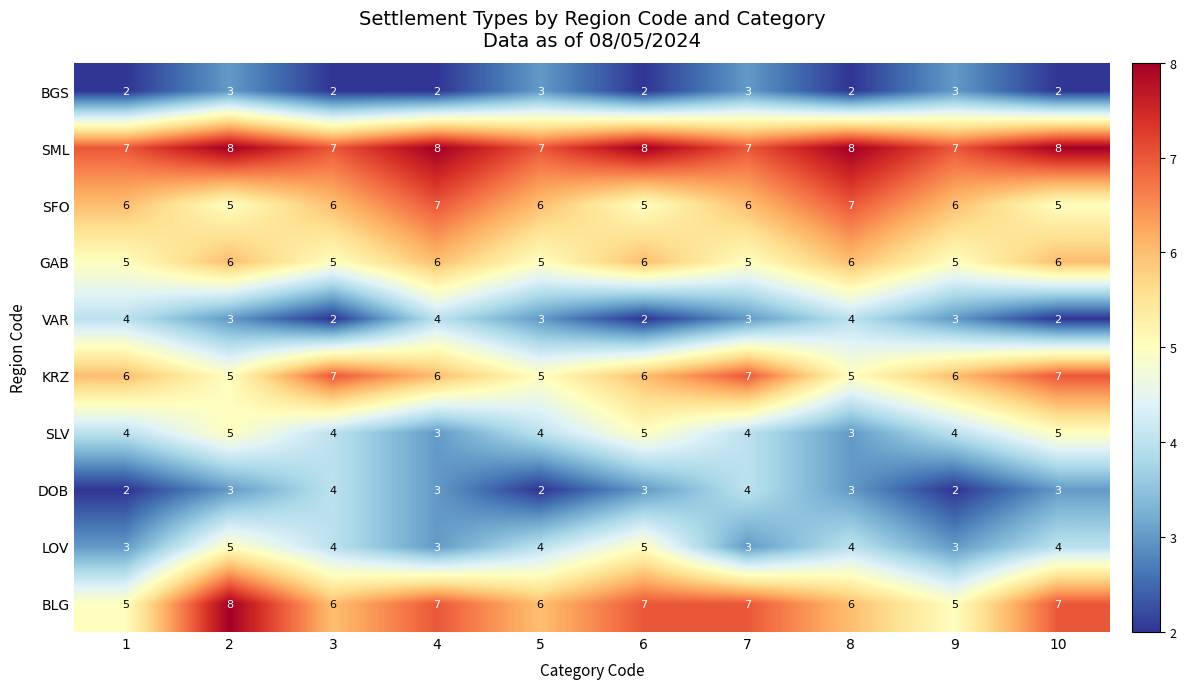

What is the greatest value displayed?

8